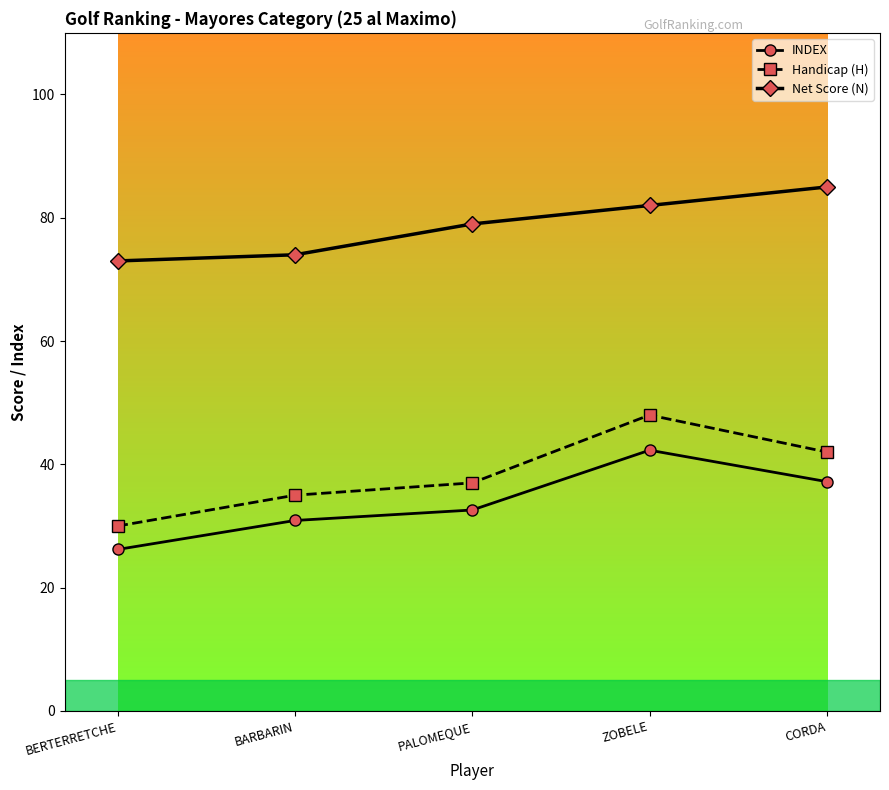

True or false: Net Score (N) has more than 0 interior local peaks.

False